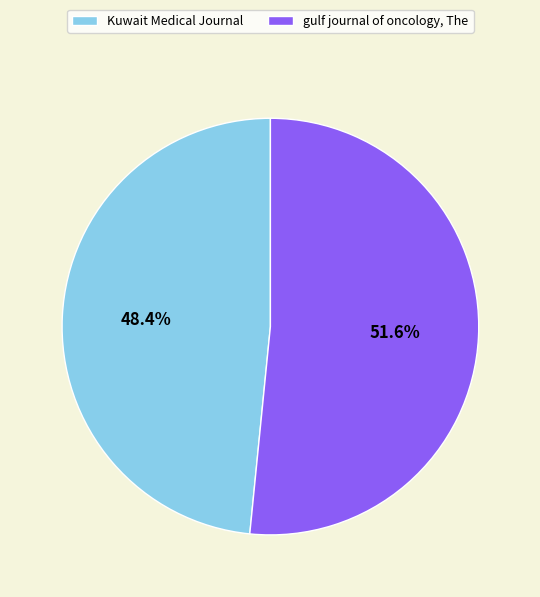

To the nearest percent, what percentage of the pie is Kuwait Medical Journal?

48%